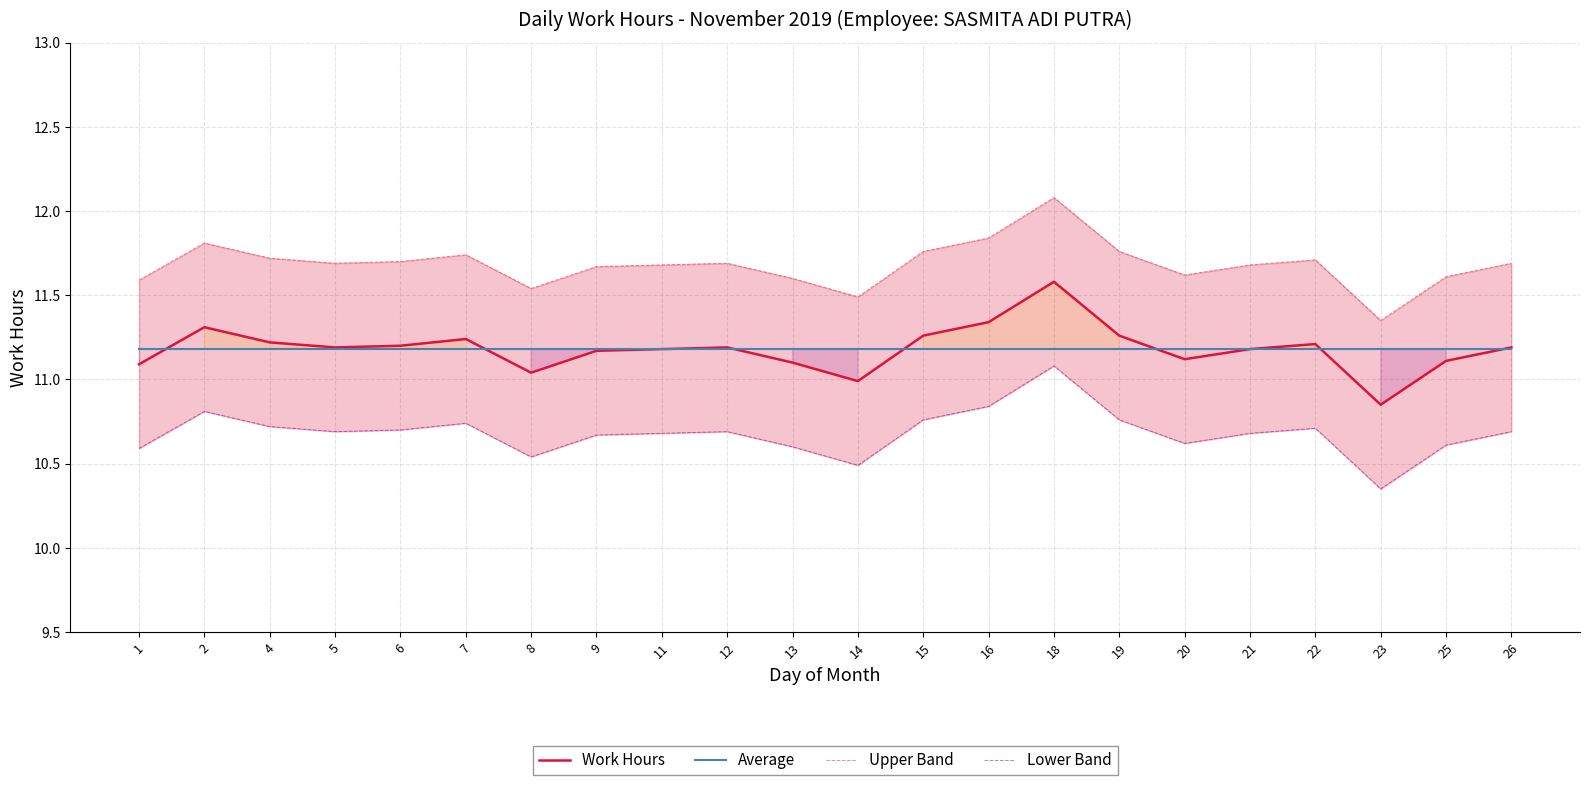

What is the difference between the Lower Band values at 12 and 20?

0.1